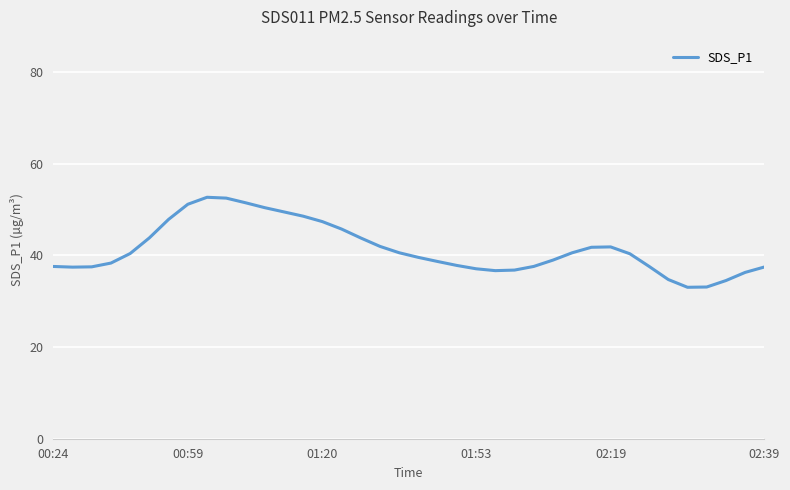

What is the smallest value displayed?

33.0